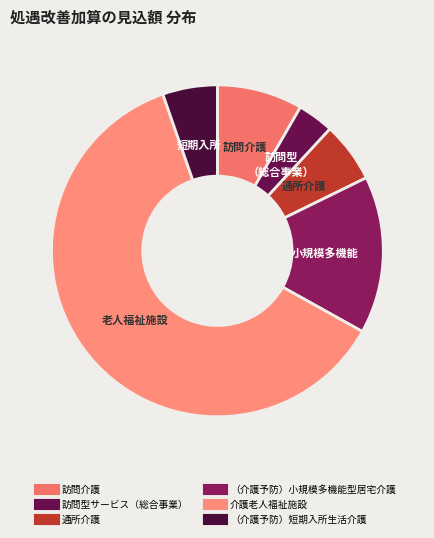

Is there any slice that represents more than half of the pie?

Yes